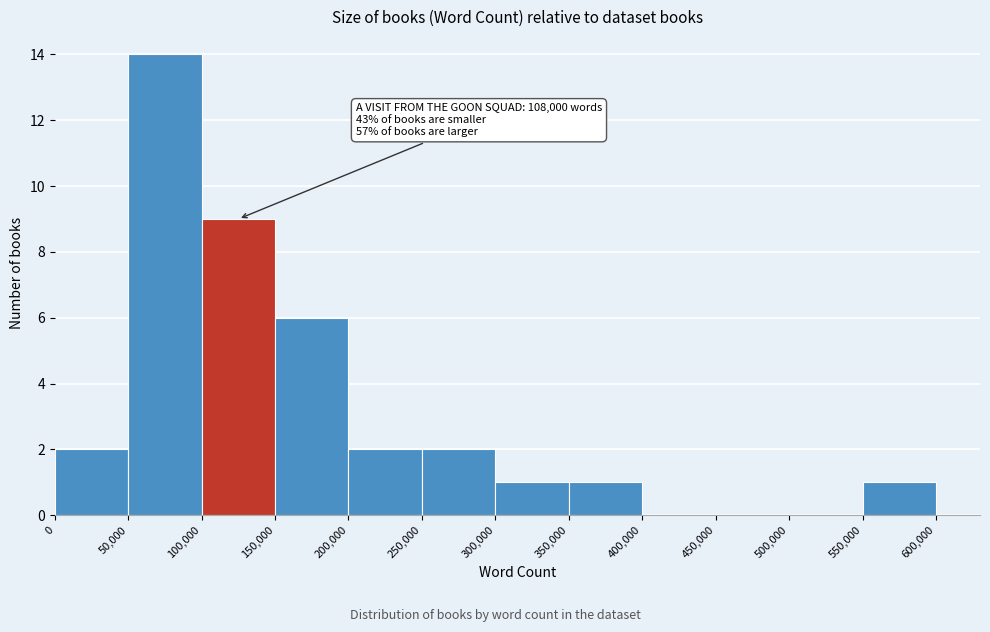

Which range on the x-axis has the tallest bar?

50,000 to 100,000